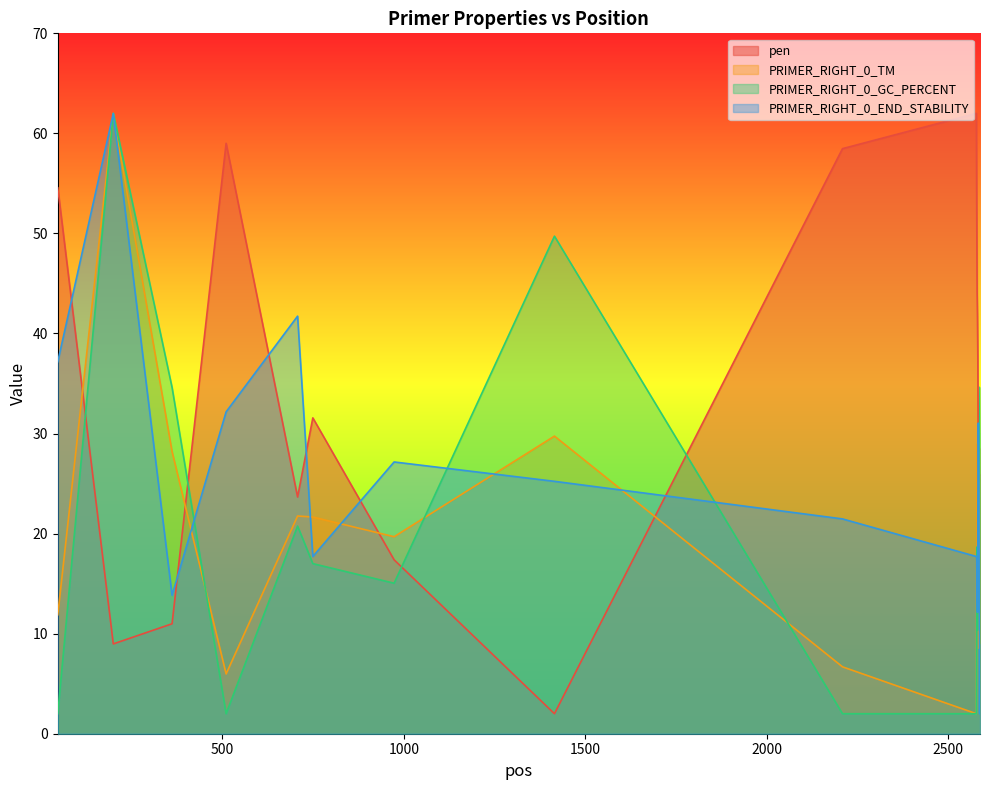

What is the difference between the highest and lowest values at 2585?

17.2